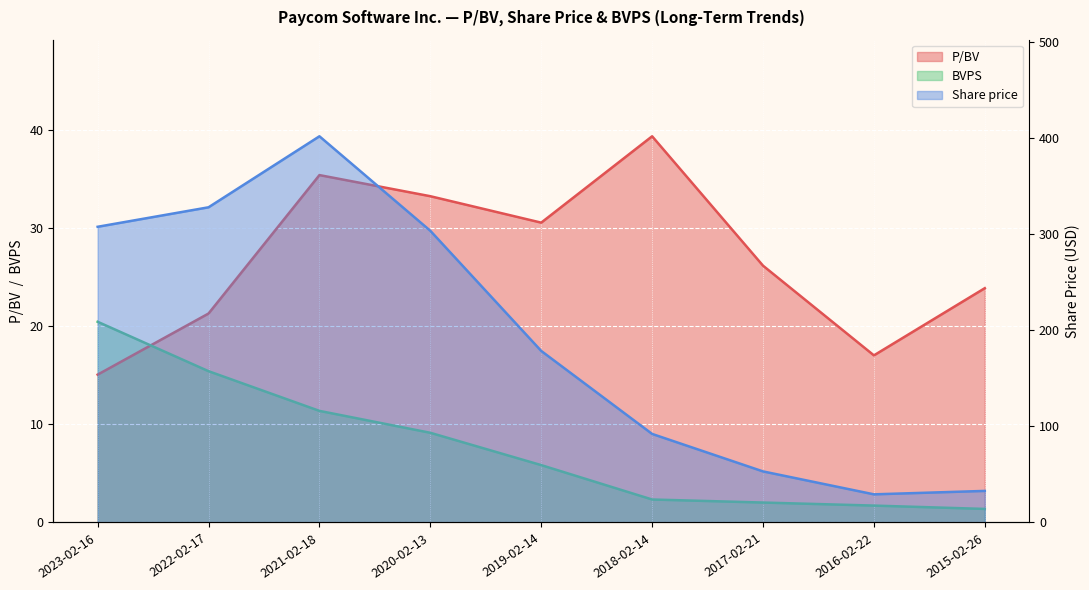

At which category is the sum across all series the highest?

2021-02-18